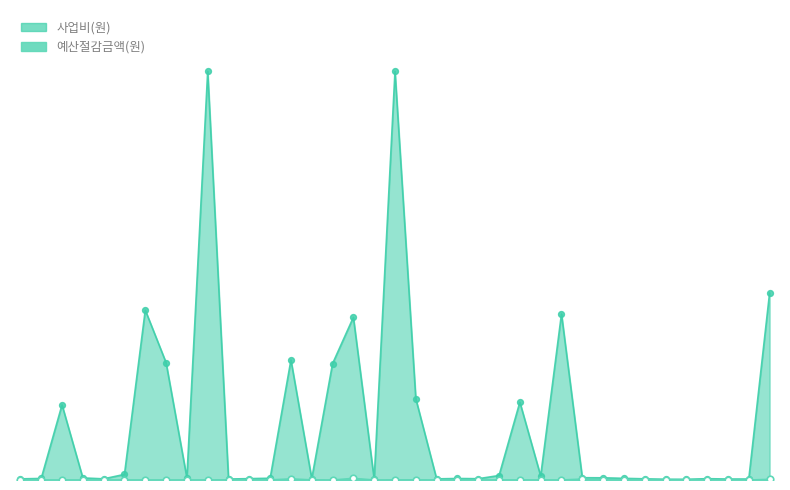

At which category is the sum across all series the highest?

2018-00031